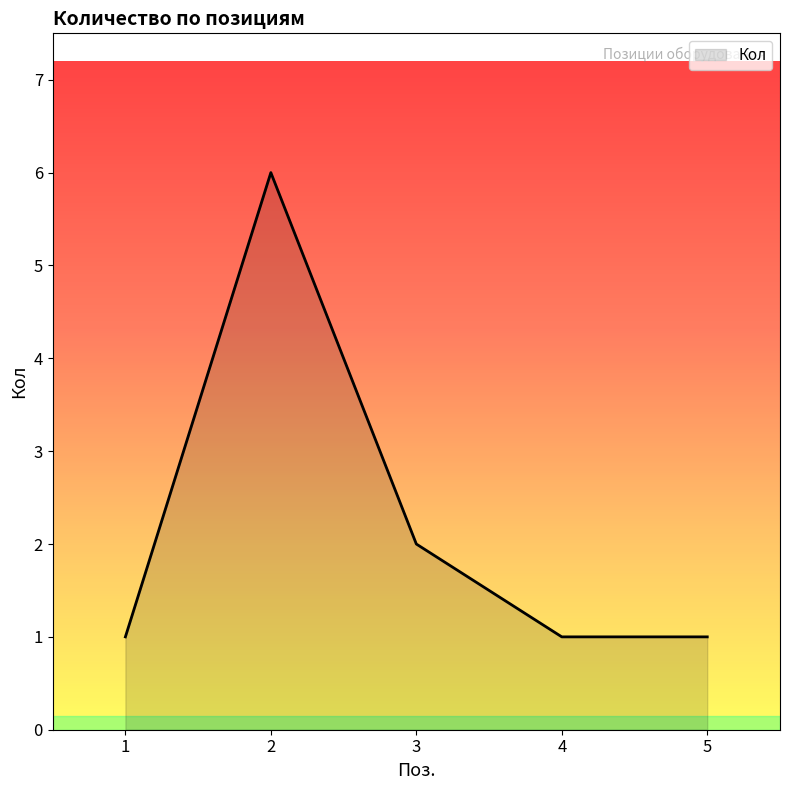

At which category does the data reach its first local peak?

2